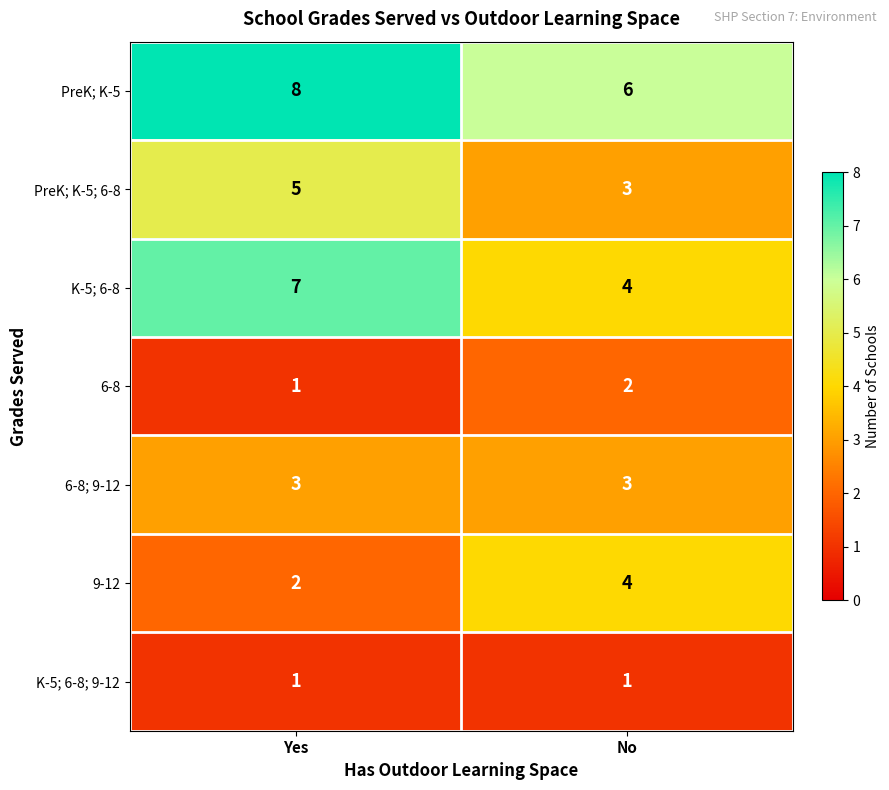

The value of K-5; 6-8 at No is 6. True or false?

False